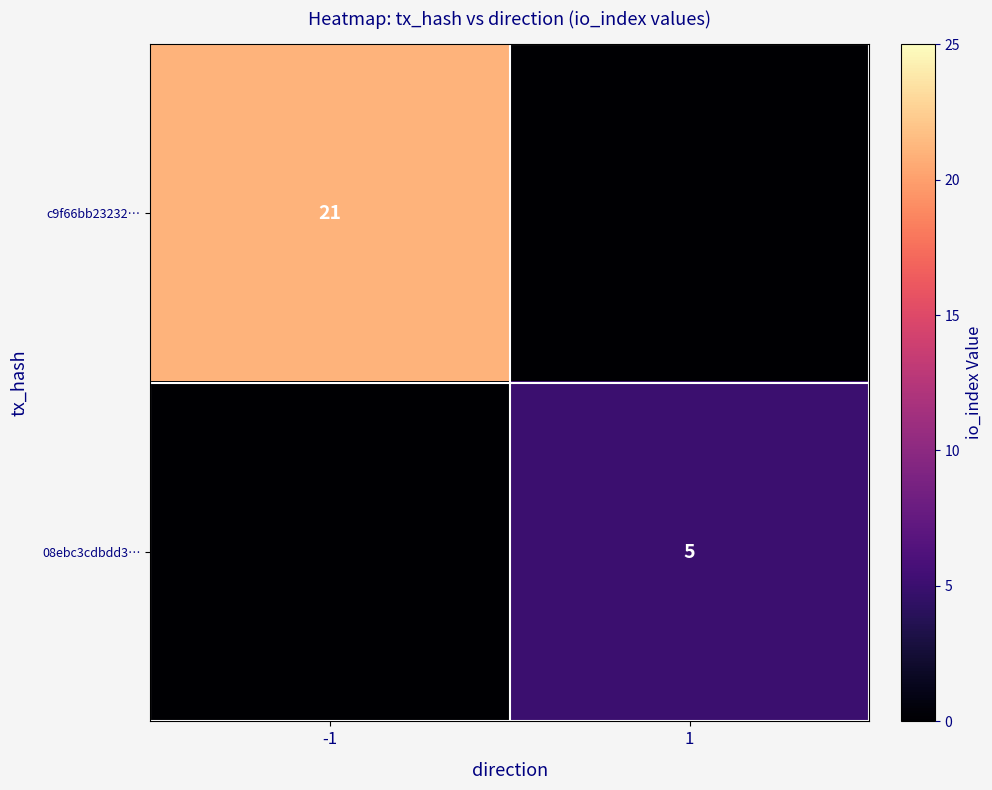

What is the difference between the highest and lowest values at 1?

5